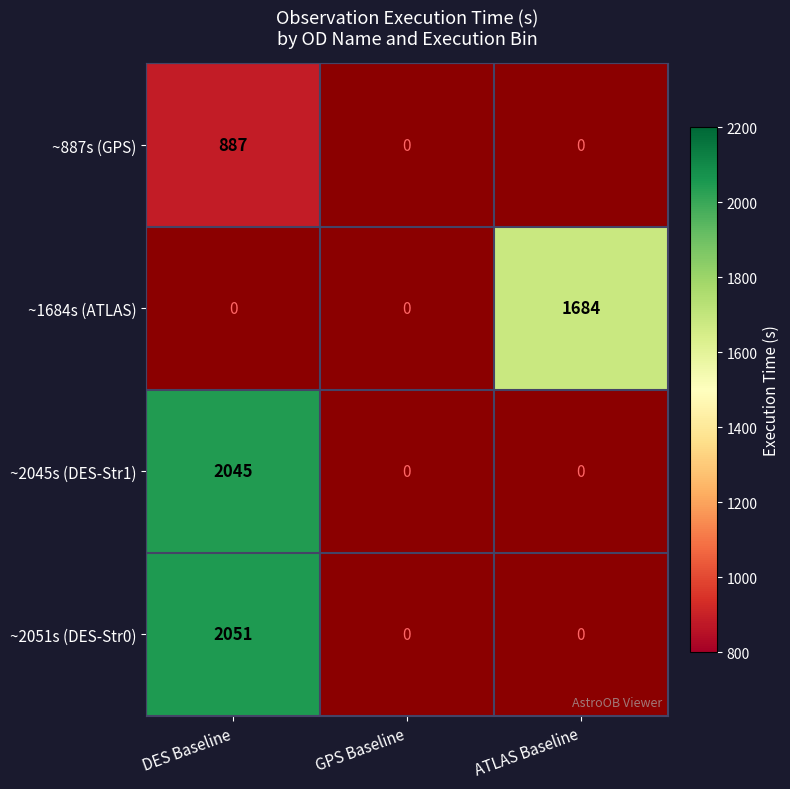

True or false: ~2045s (DES-Str1) has a value of 3203 at DES Baseline.

False